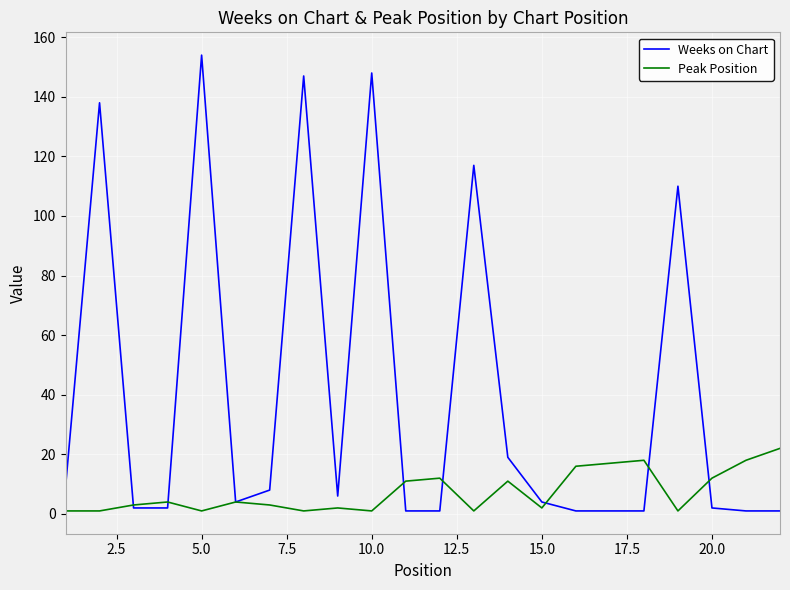

What is the greatest value displayed?

154